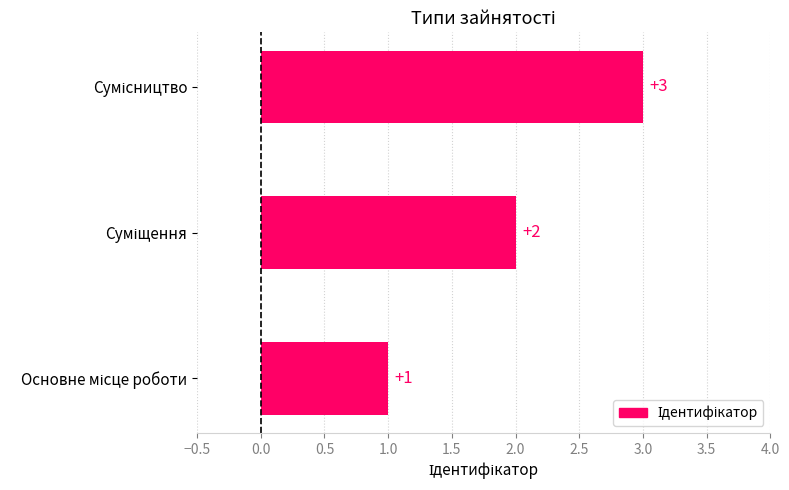

How many values are between 1 and 3?

3